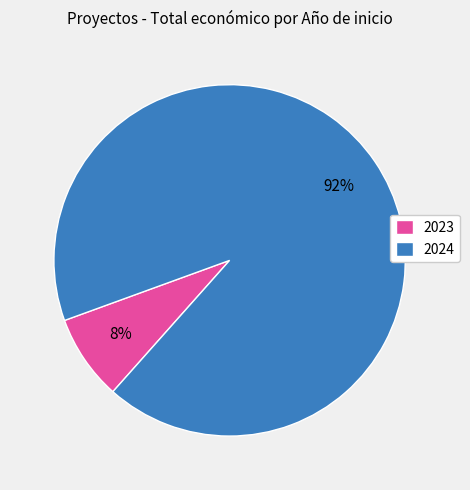

How many slices are in this pie chart?

2